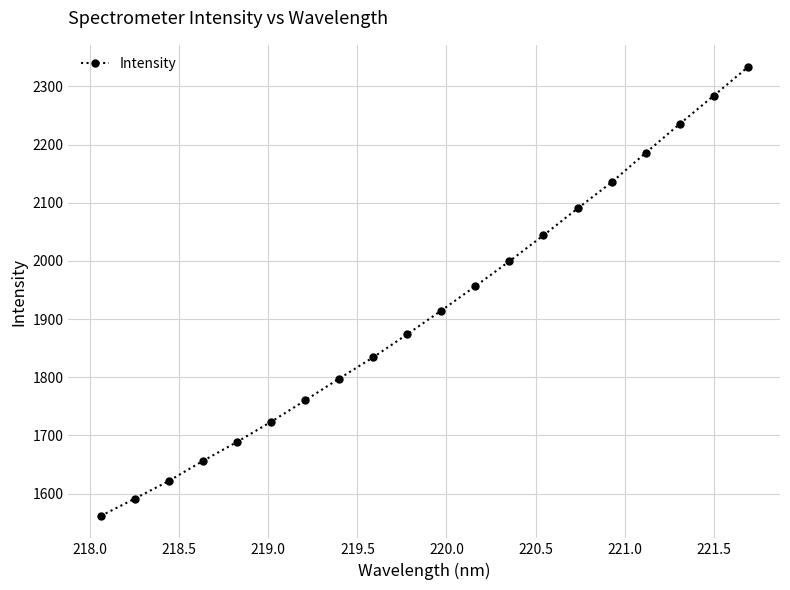

Reading right to left, transcribe all the data shown in this chart.

2332.8	2283.8	2235.3	2185.5	2135.0	2090.1	2044.0	1999.4	1956.5	1914.7	1874.0	1834.3	1797.7	1760.0	1723.4	1688.8	1656.1	1621.8	1591.3	1561.5